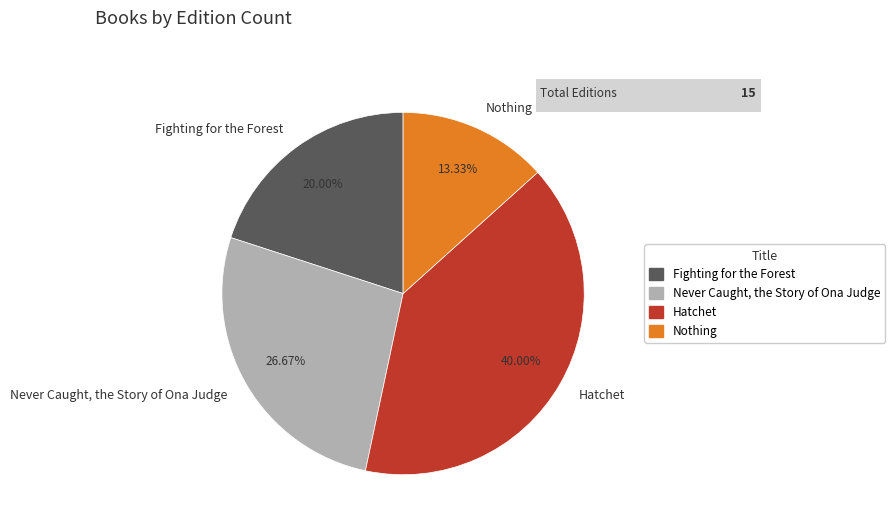

To the nearest percent, what is the combined percentage of Fighting for the Forest and Never Caught, the Story of Ona Judge?

47%